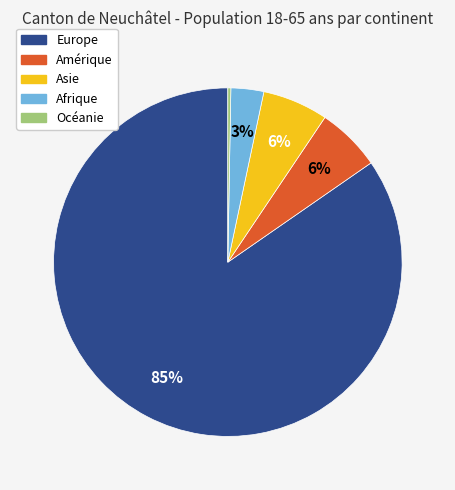

True or false: Europe accounts for 92% of the total.

False